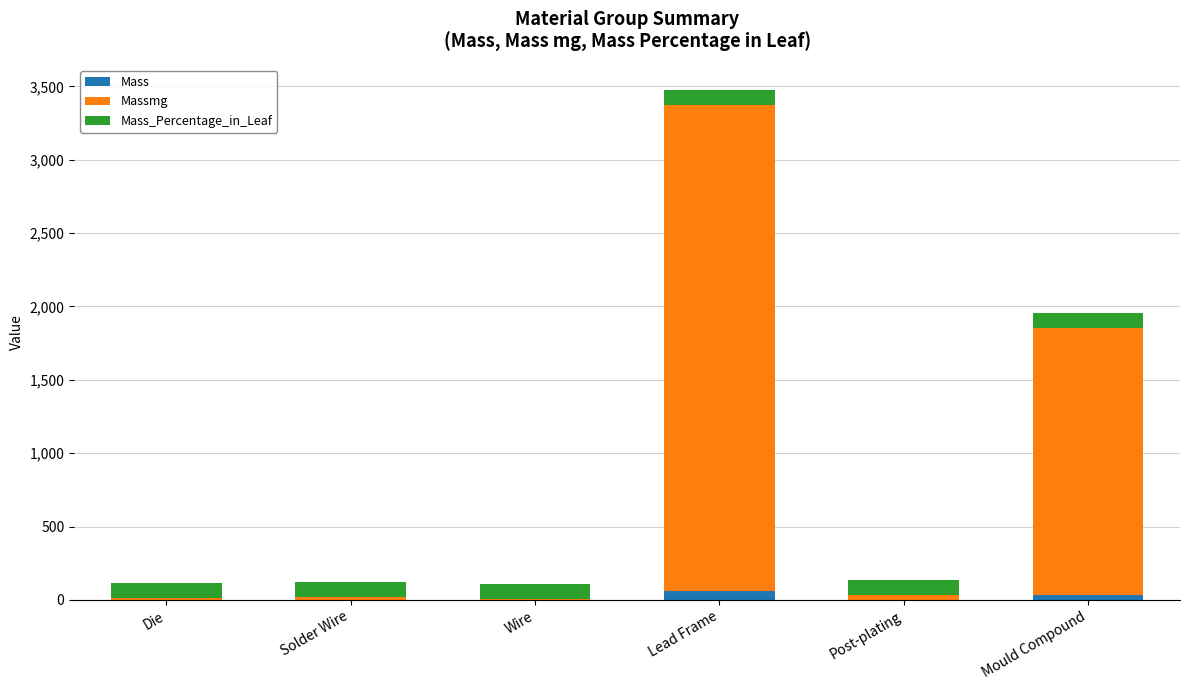

What is the sum of all Mass values?

100.0